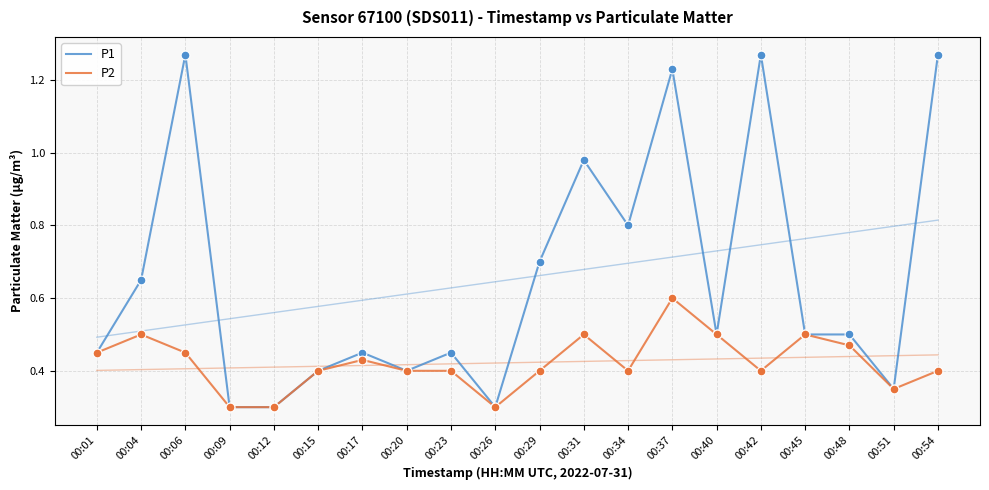

Is the value of P1 at 00:01 greater than the value of P2 at 00:20?

Yes